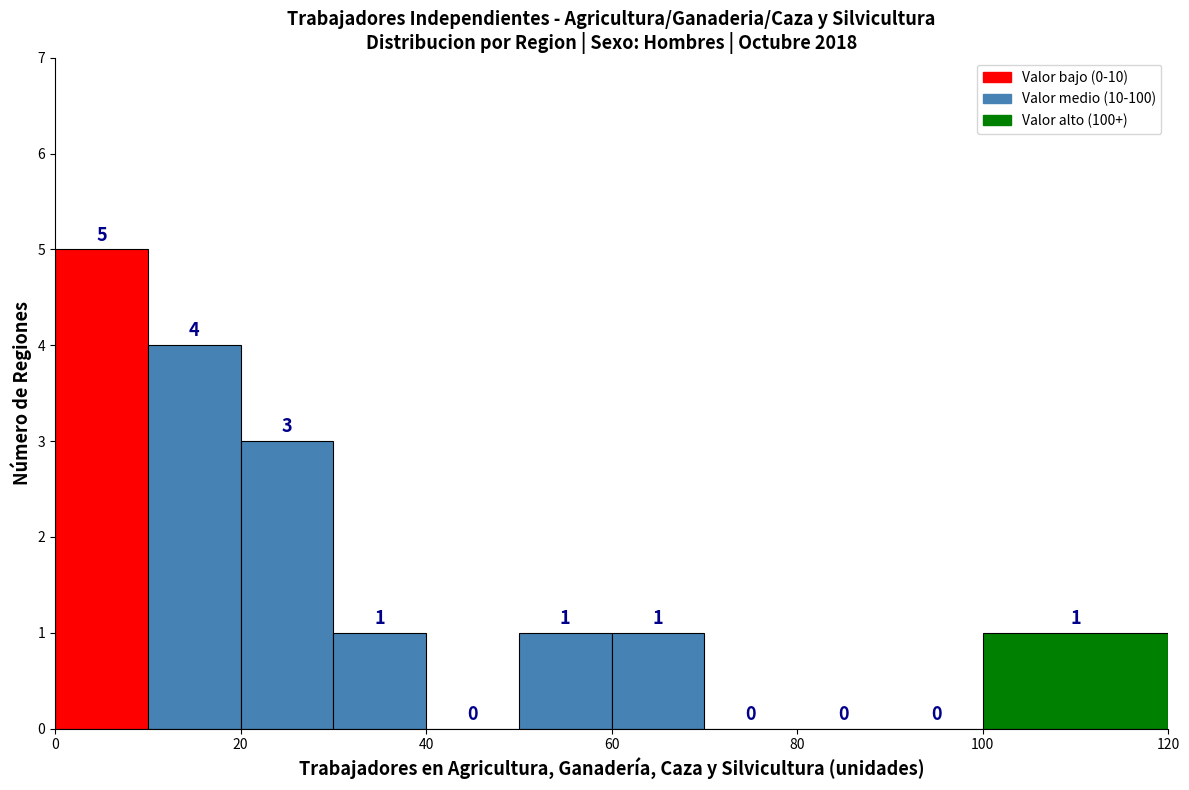

What is the height of the bar covering 60 to 70 on the x-axis?

1